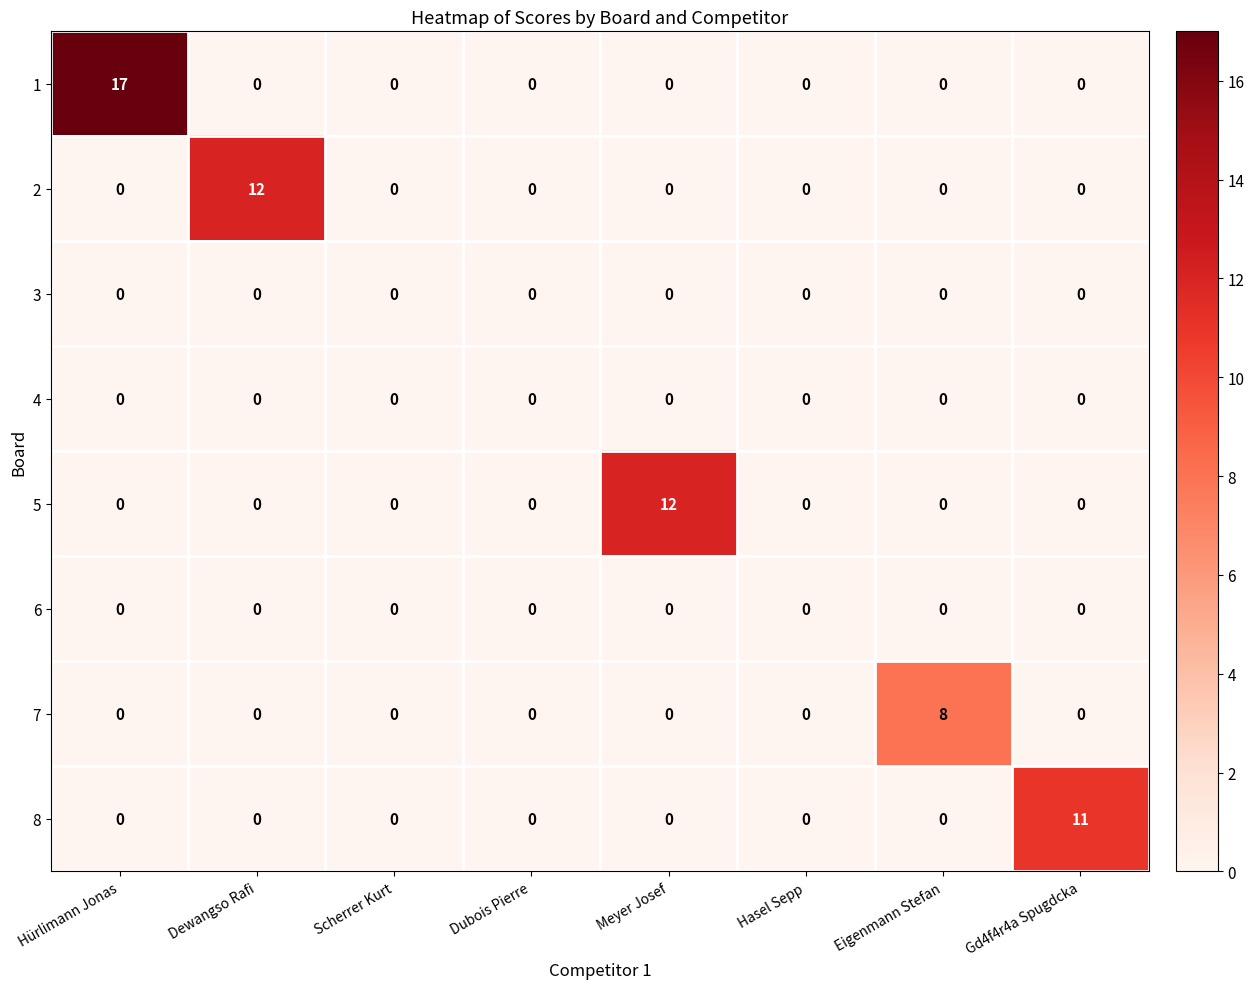

Which series has the widest spread of values?

1